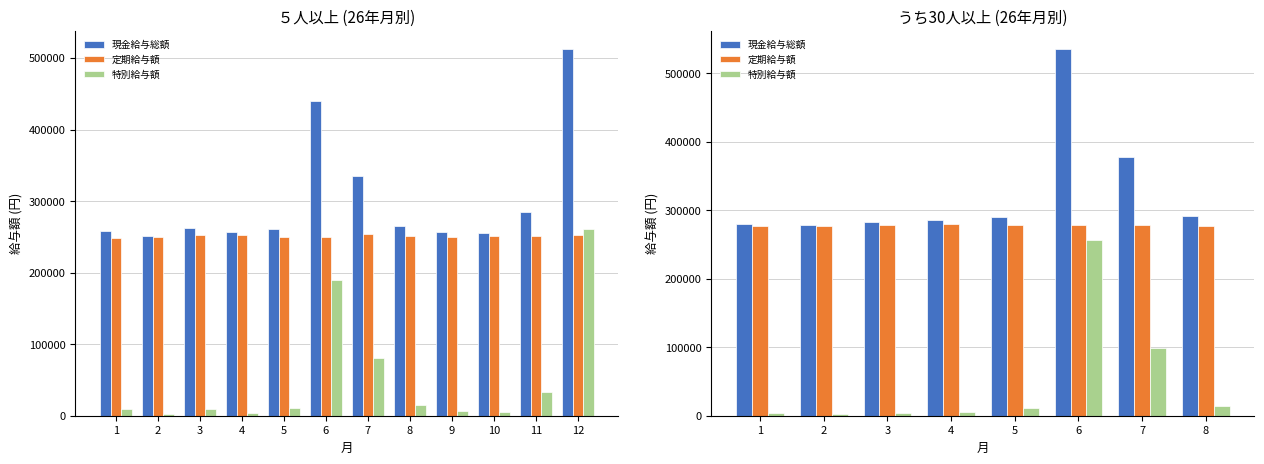

List the labels in order of 現金給与総額 value, largest first.

6, 7, 8, 5, 4, 3, 1, 2